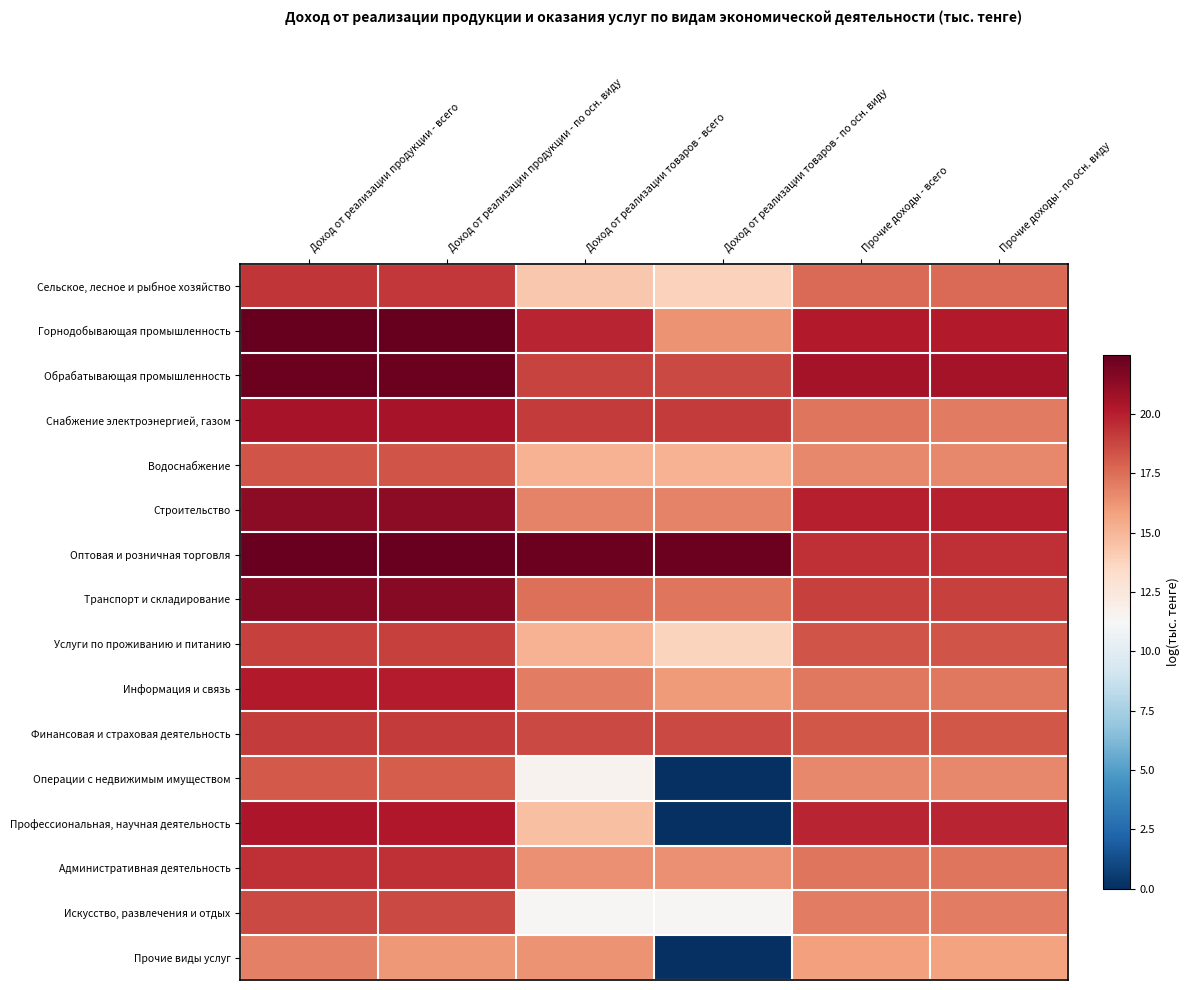

At which category is the sum across all series the highest?

Доход от реализации продукции - всего